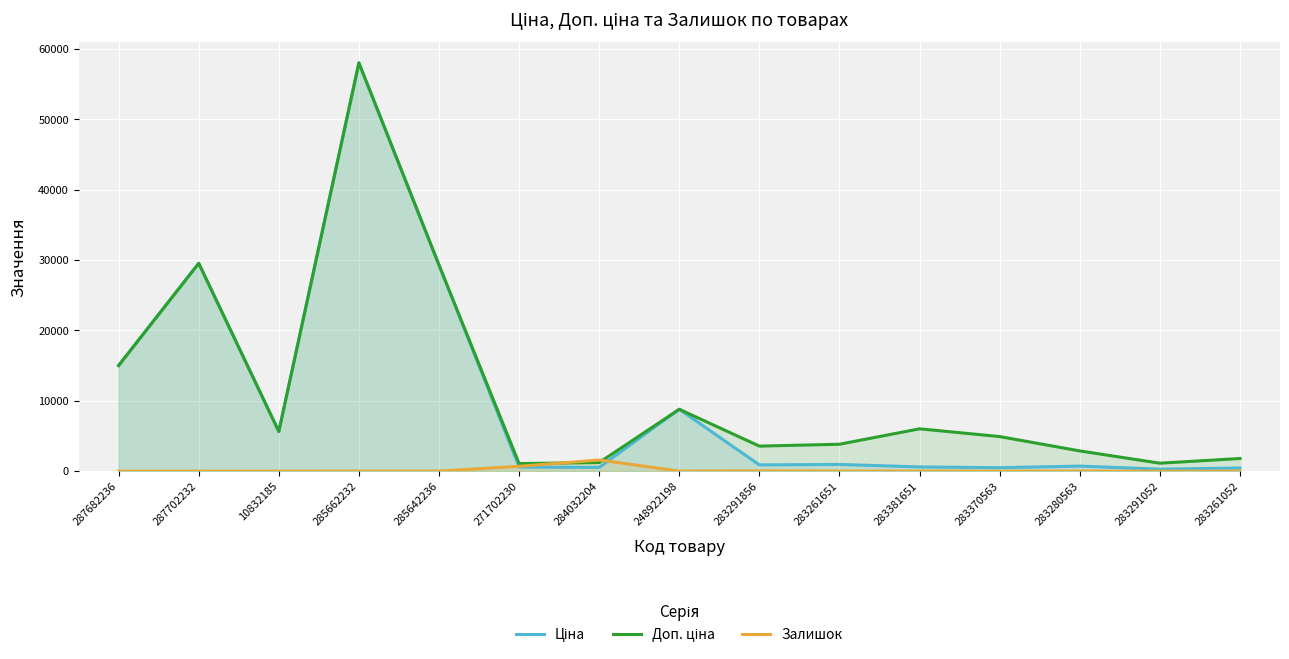

In Ціна, how many points are higher than both neighbors (excluding endpoints)?

5